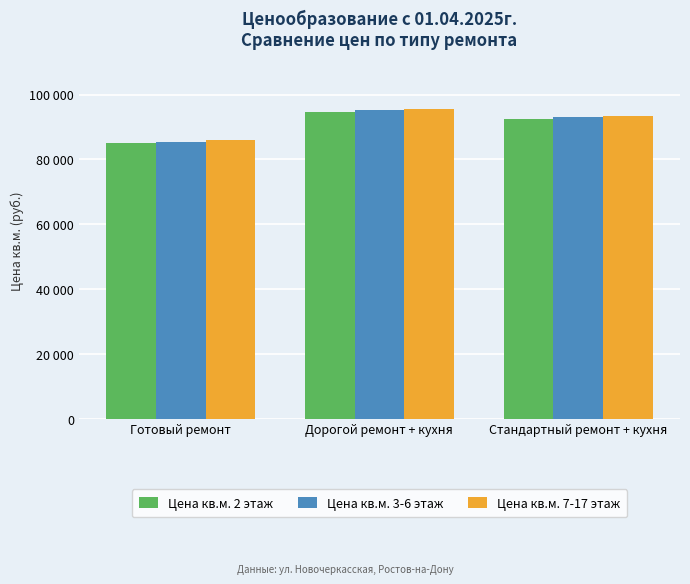

What is the difference between the maximum and minimum values in the Цена кв.м. 2 этаж series?

9597.9